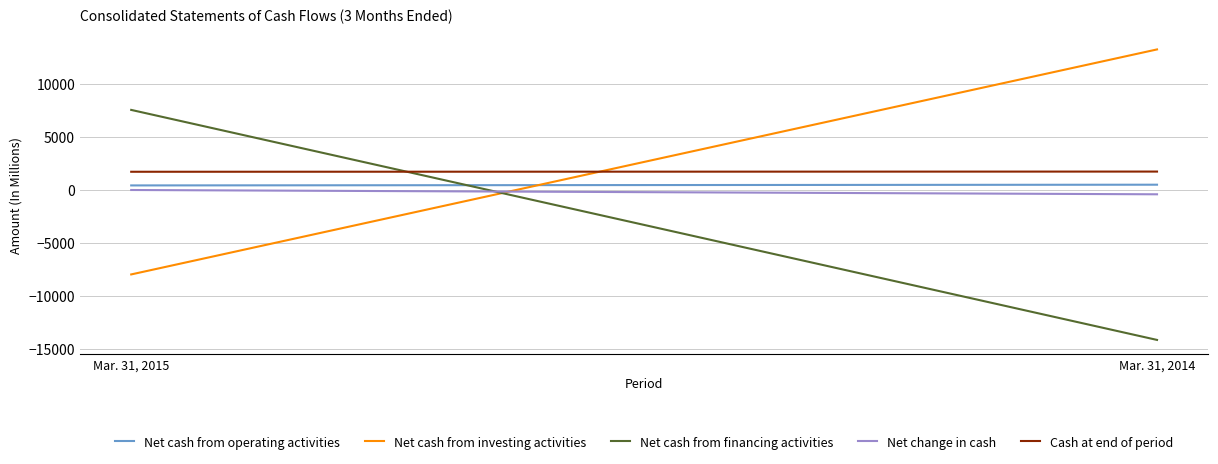

Reading left to right, list all the values displayed in this chart.

Net cash from operating activities: Mar. 31, 2015=420	Mar. 31, 2014=488
Net cash from investing activities: Mar. 31, 2015=-7973	Mar. 31, 2014=13244
Net cash from financing activities: Mar. 31, 2015=7541	Mar. 31, 2014=-14149
Net change in cash: Mar. 31, 2015=-12	Mar. 31, 2014=-417
Cash at end of period: Mar. 31, 2015=1708	Mar. 31, 2014=1726